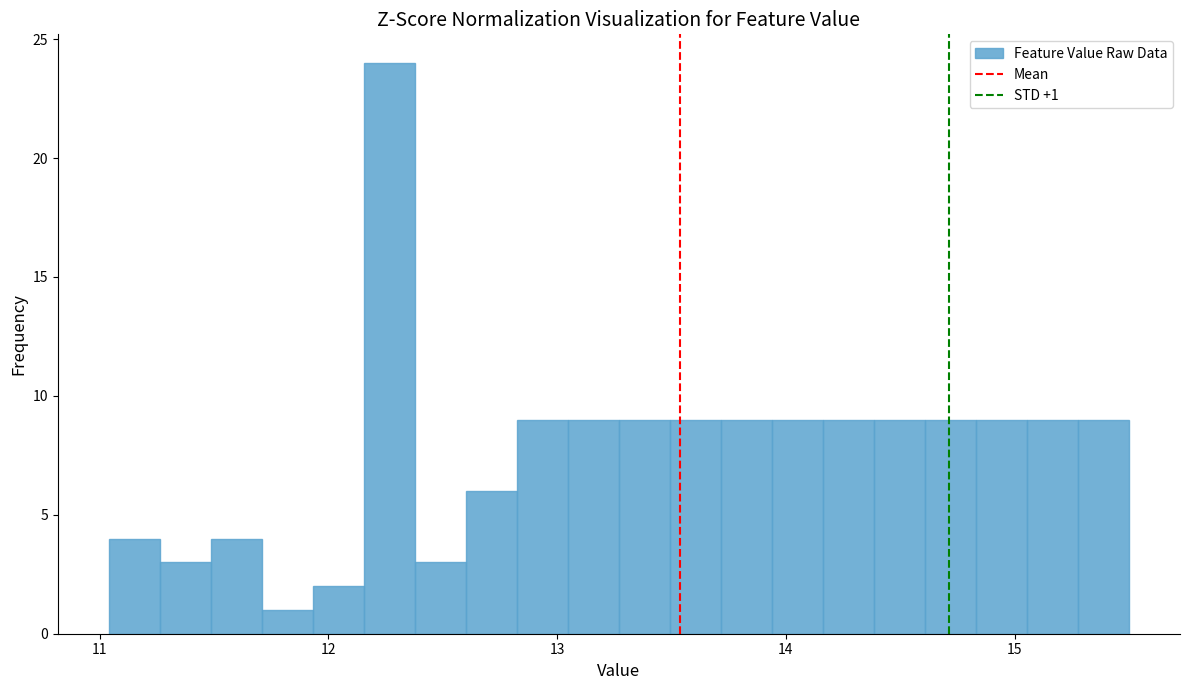

Around what value on the x-axis is the tallest bar? Give the approximate position of its centre, as read against the axis.

12.3